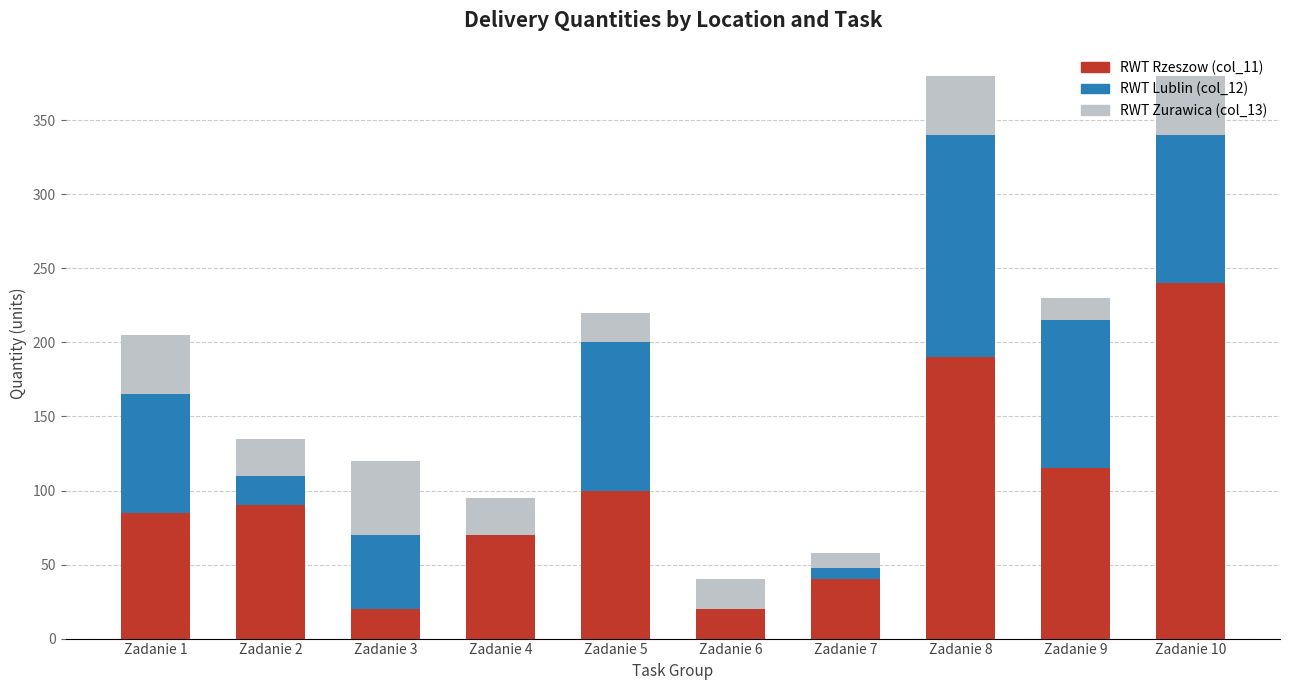

Is it true that RWT Rzeszow (col_11) equals 190 at Zadanie 8?

True